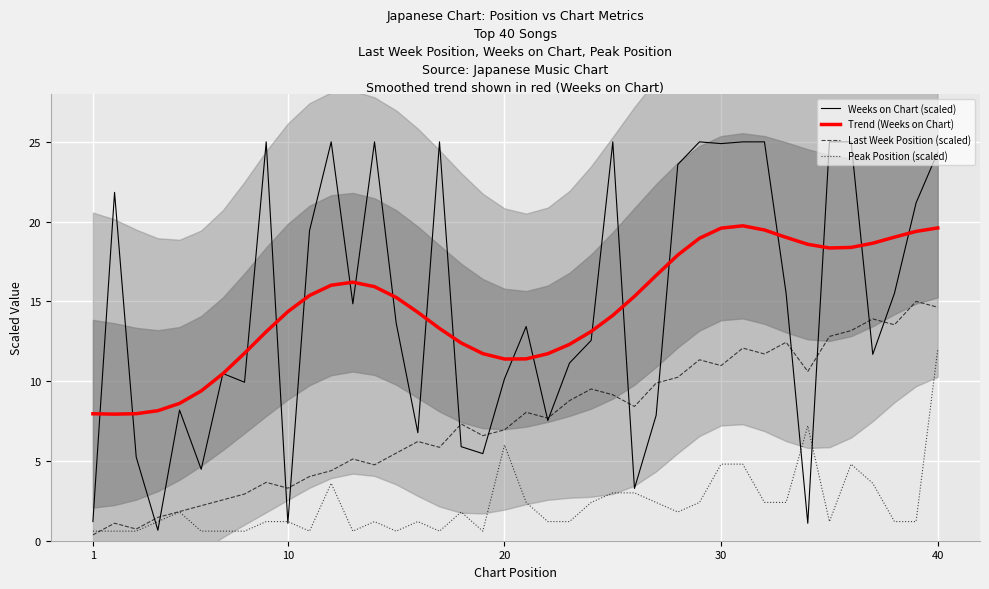

What is the greatest value displayed?

25.0